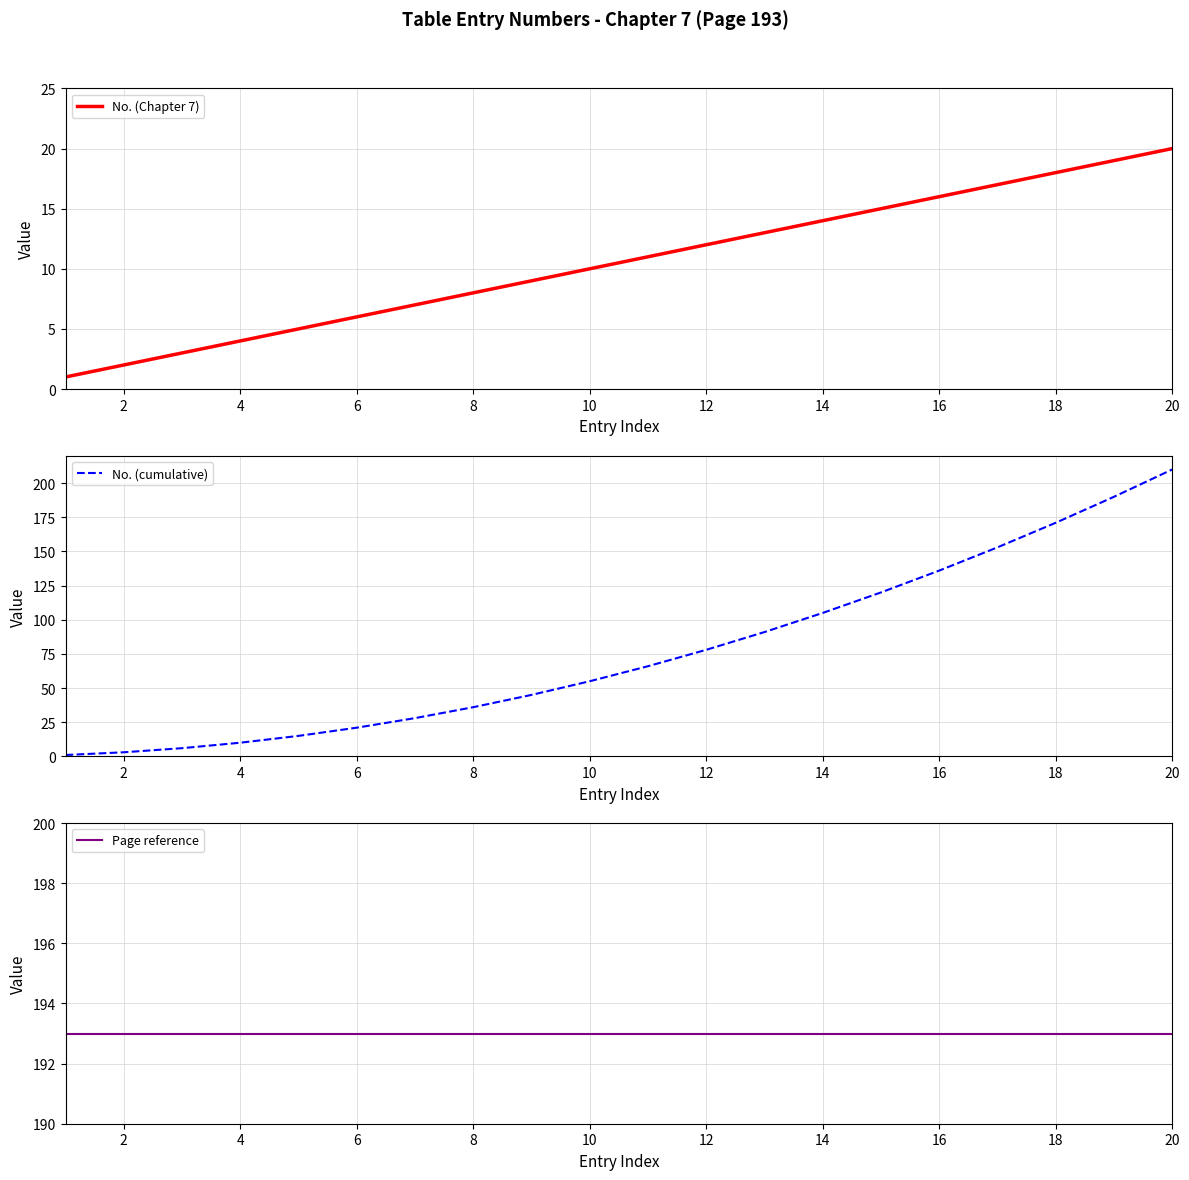

What is the spread (max minus min) of values at 10?

188